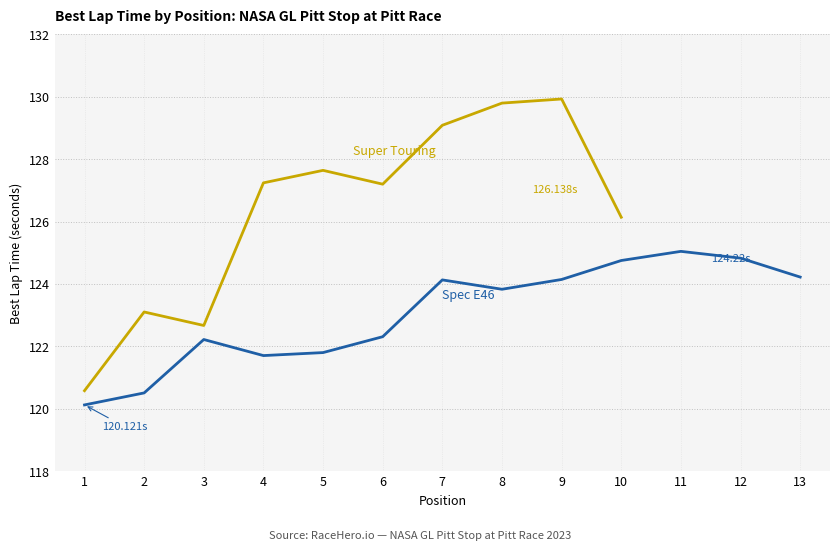

What is the change in value from 7 to 13?

+0.1